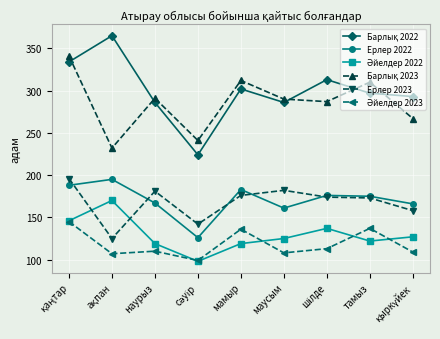

How many interior local peaks does the Ерлер 2022 series have?

3